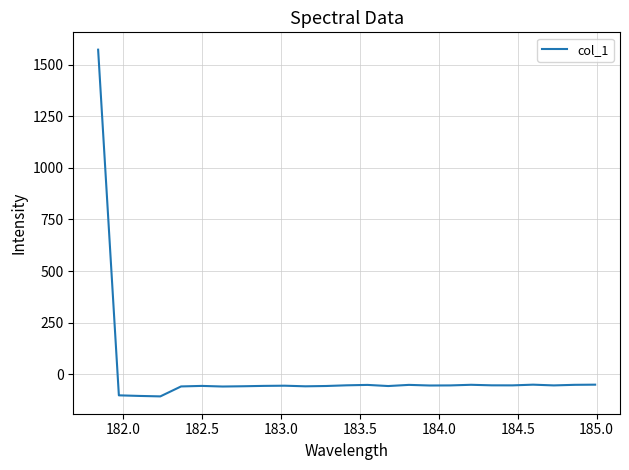

What is the minimum value shown in the chart?

-107.6